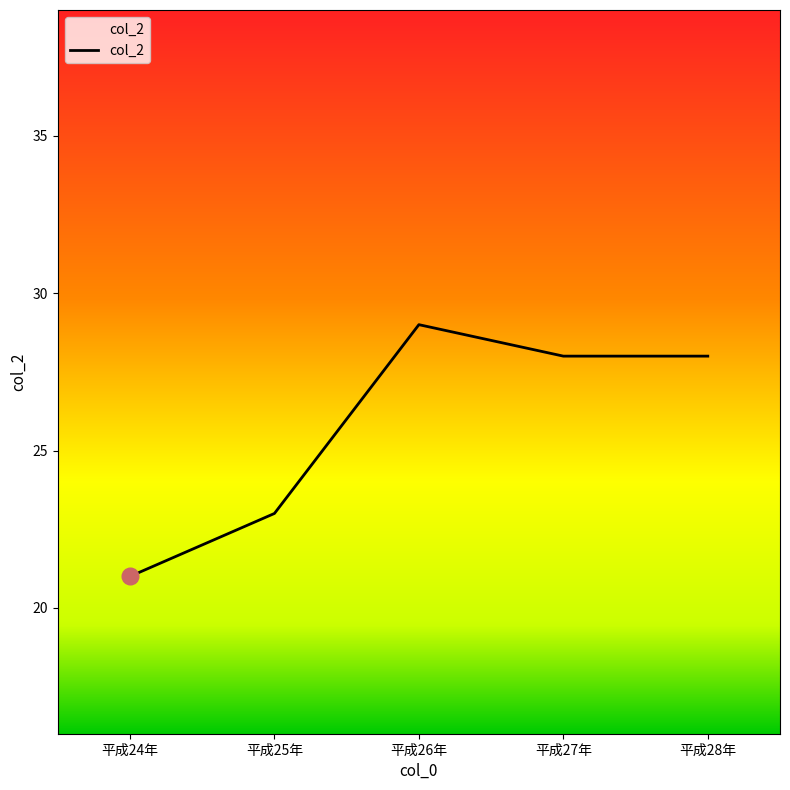

True or false: there are more than 1 points higher than both neighbors.

False